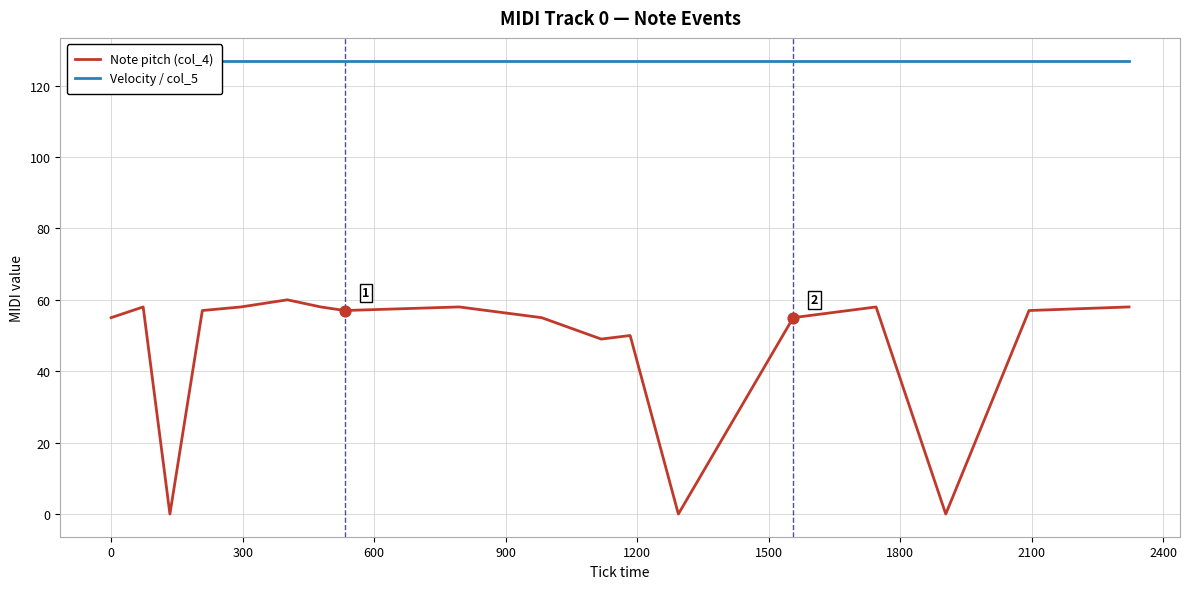

Which series has the largest total across all categories?

Velocity / col_5